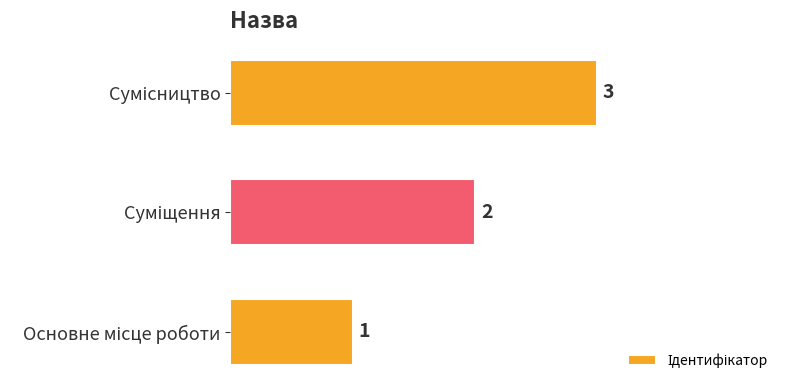

What is the sum of all values?

6